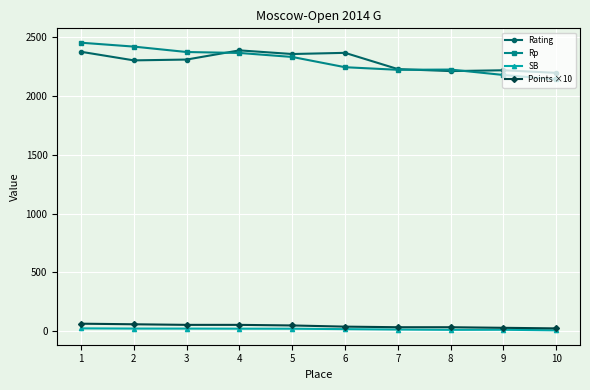

Which series has the largest range (max minus min)?

Rp